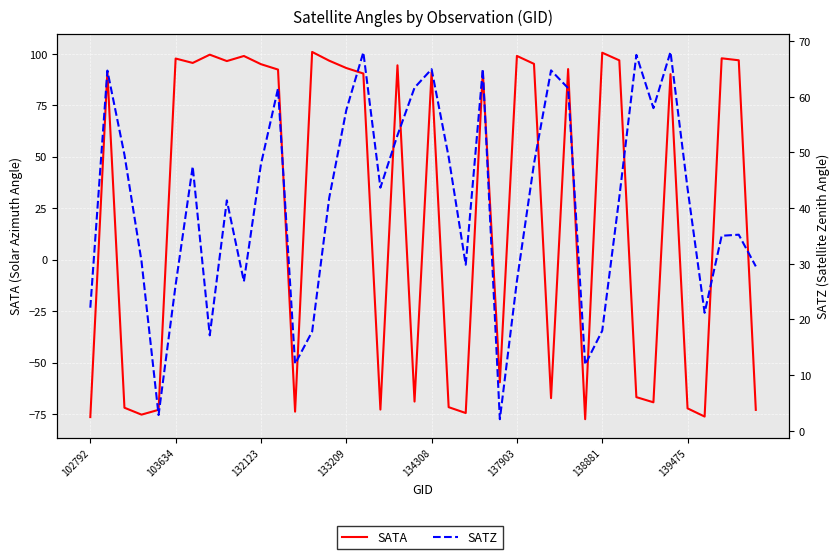

In SATZ, how many points are higher than both neighbors (excluding endpoints)?

11